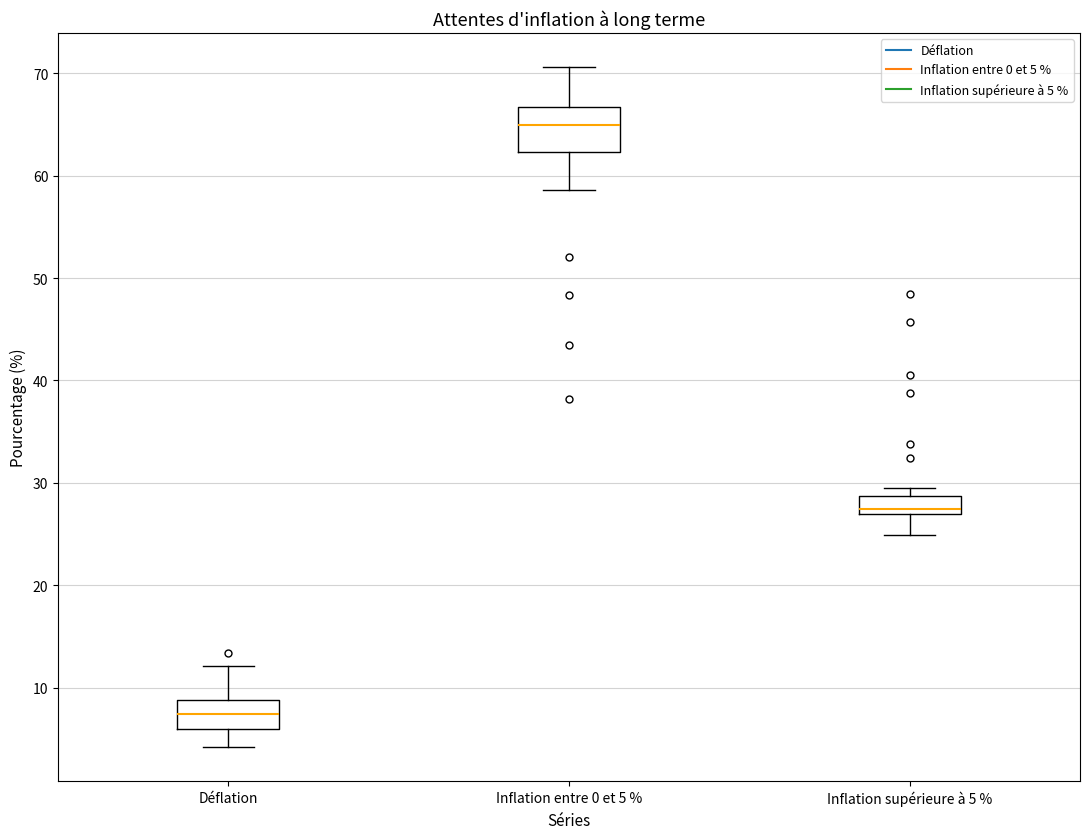

Comparing the boxes themselves (not the whiskers), which one is the tallest?

Inflation entre 0 et 5 %